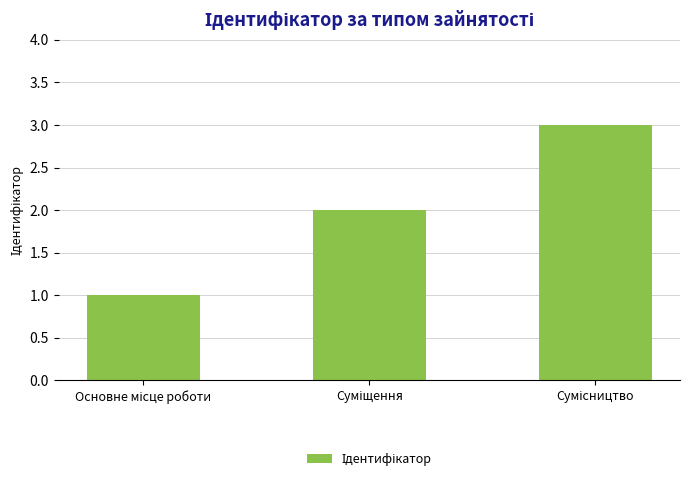

How many data points are less than 2?

1